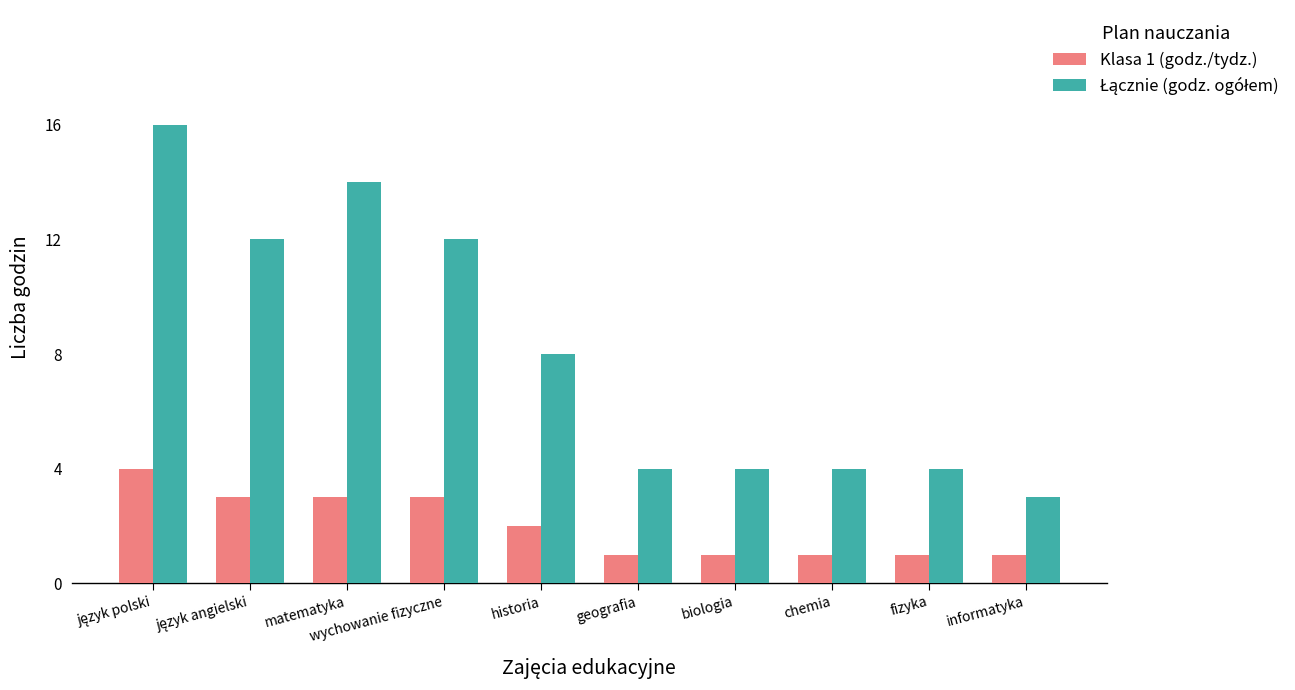

Count the number of categories in the chart.

10